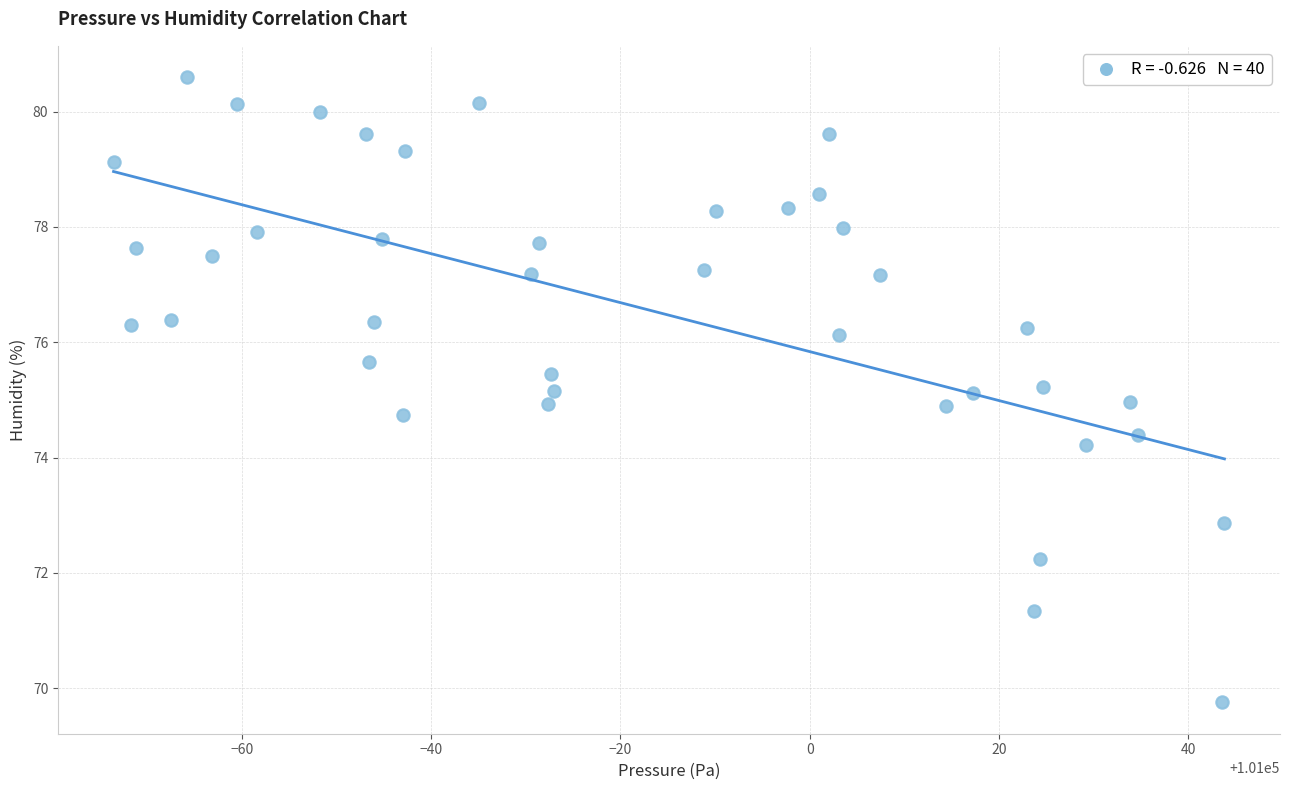

What is the range of X values (max minus min)?

117.4